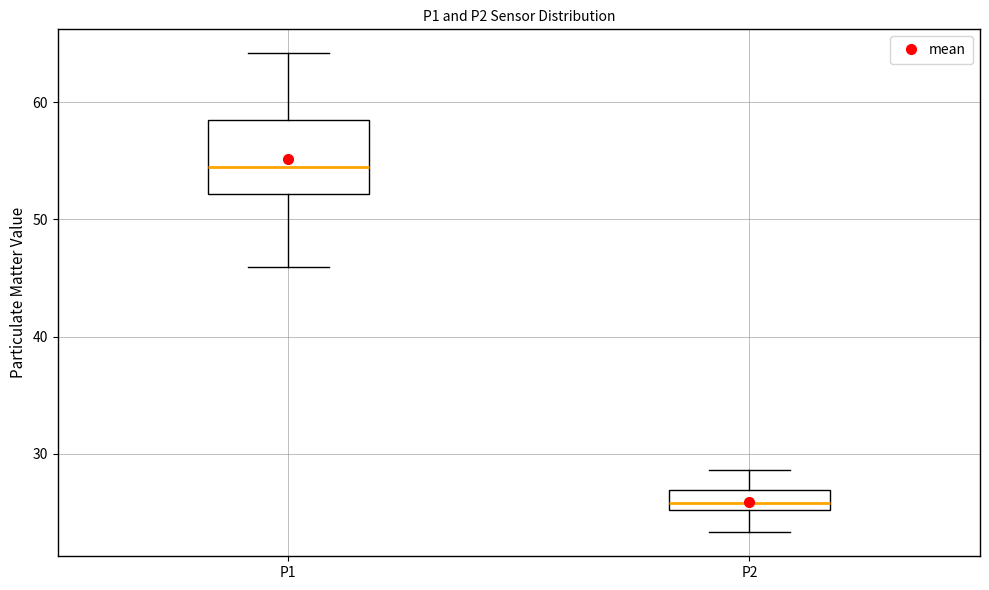

Which box has the lowest median line?

P2